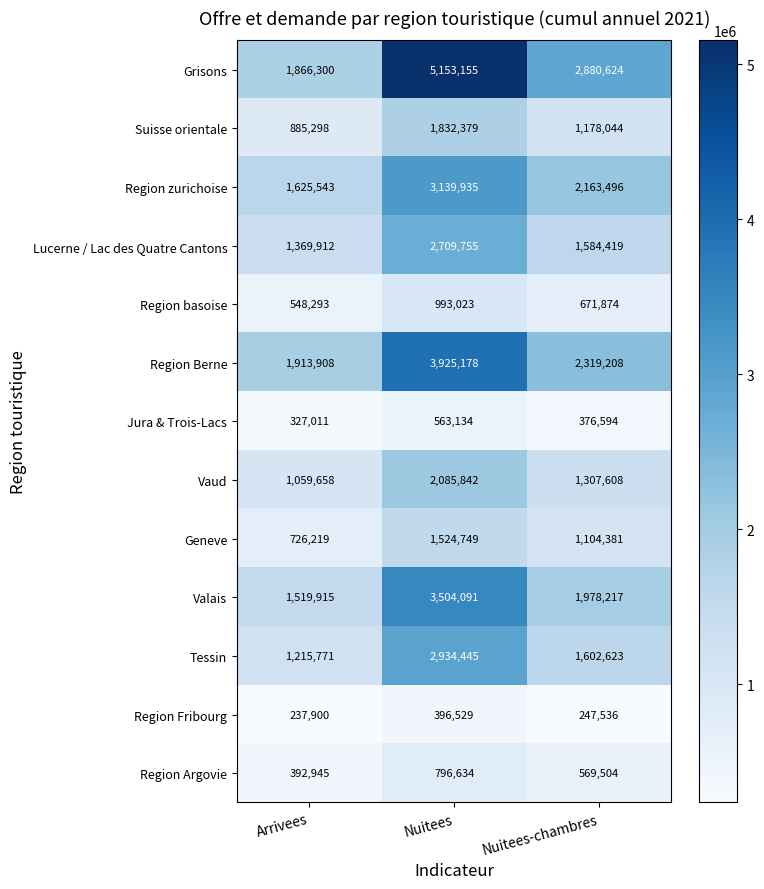

Which series has the largest range (max minus min)?

Grisons